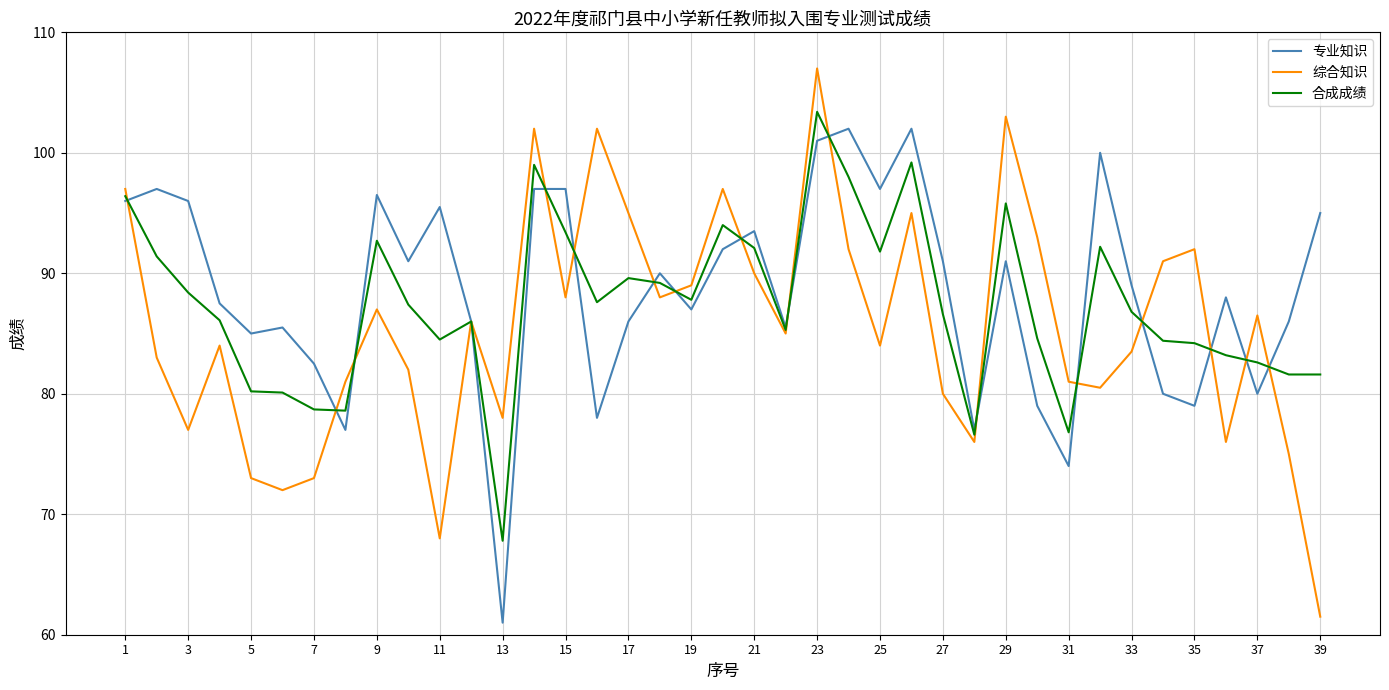

What is the smallest value displayed?

61.0